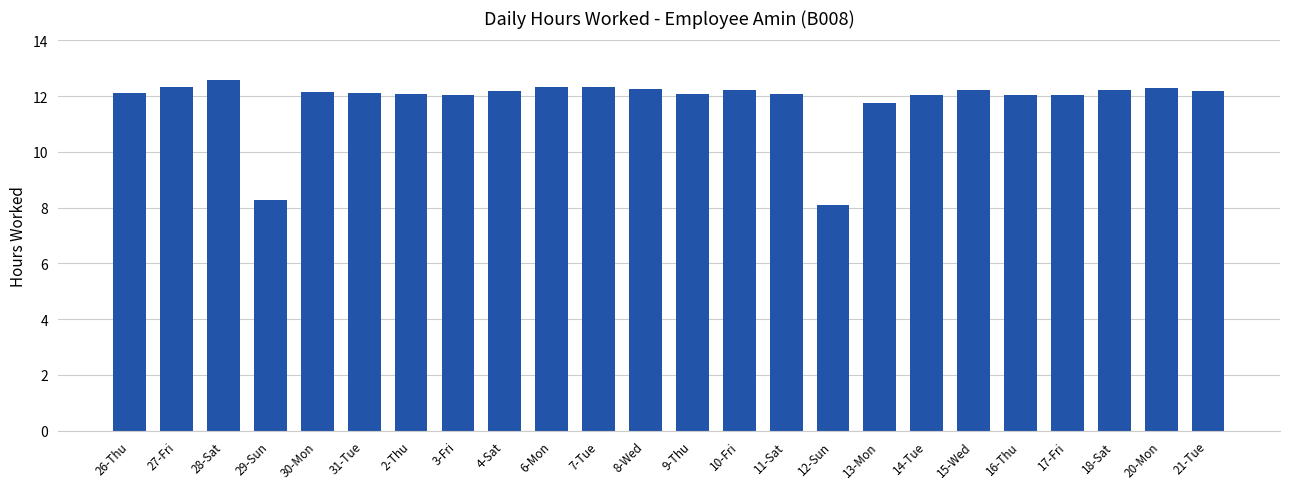

The chart shows a value of 8.5 at 26-Thu. True or false?

False